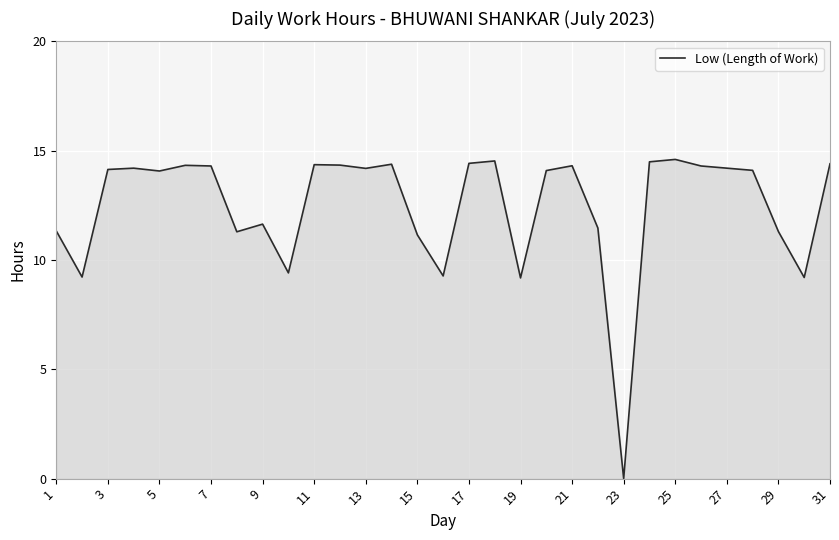

What is the difference between the maximum and minimum values?

14.6